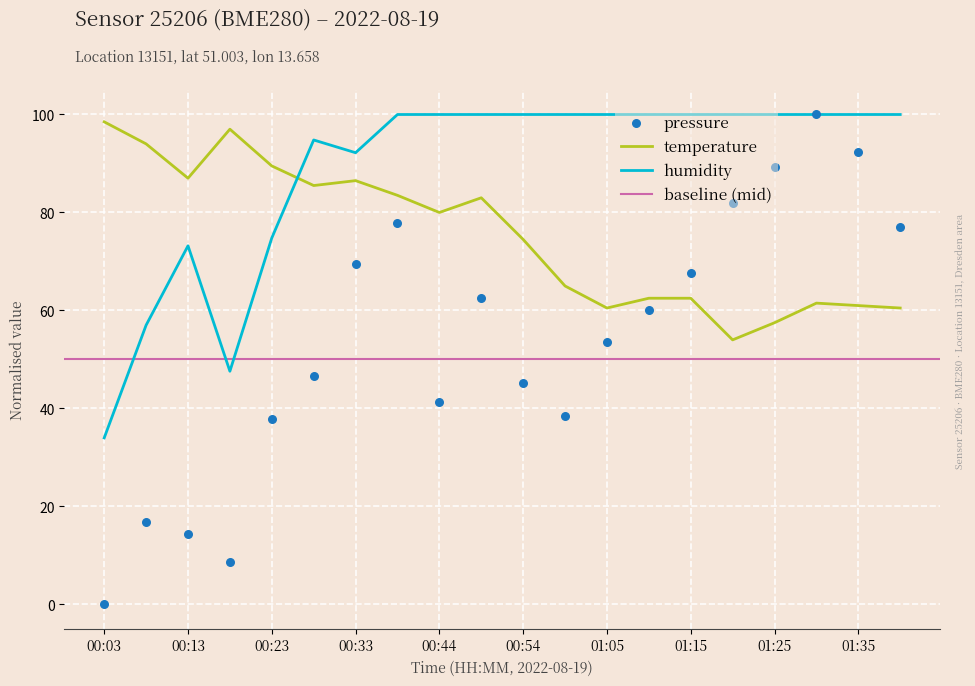

Which series contains the lowest Y value?

pressure